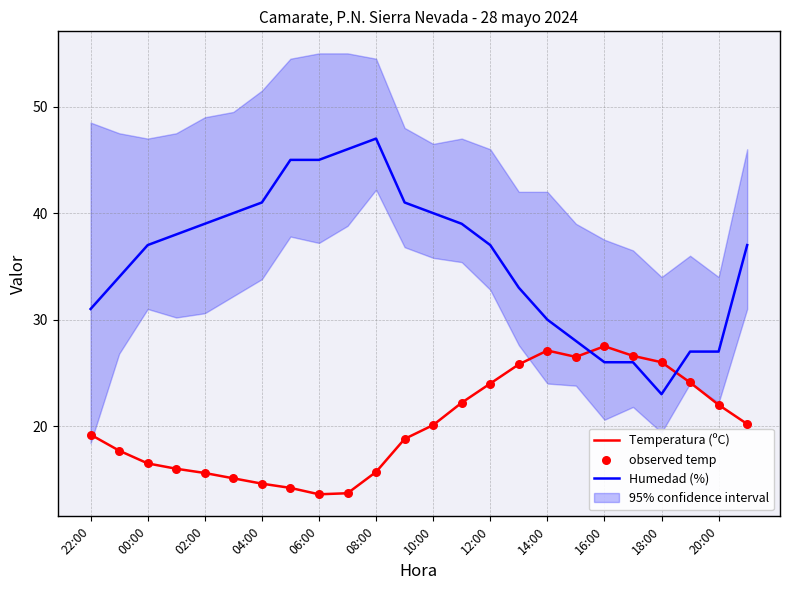

Which series has the widest spread of Y values?

Humedad (%)